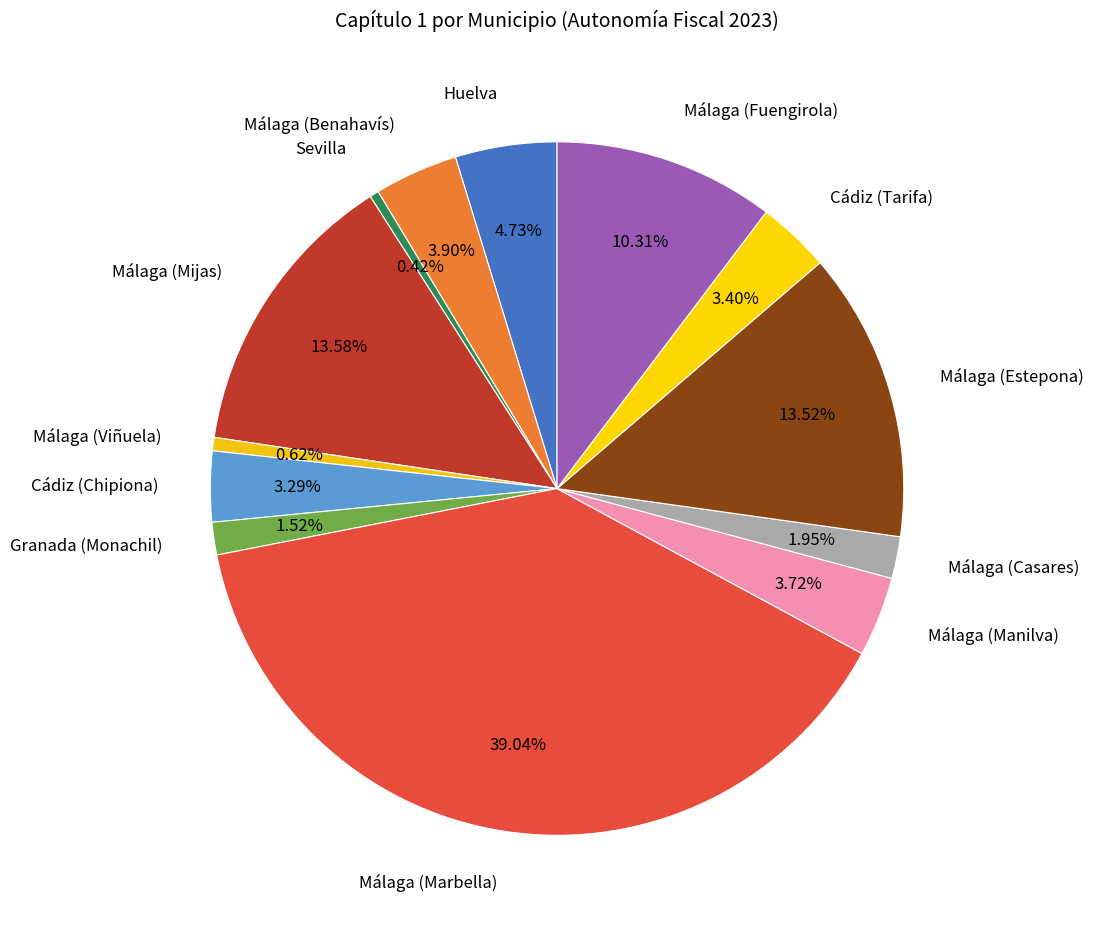

Does any single category account for the majority?

No